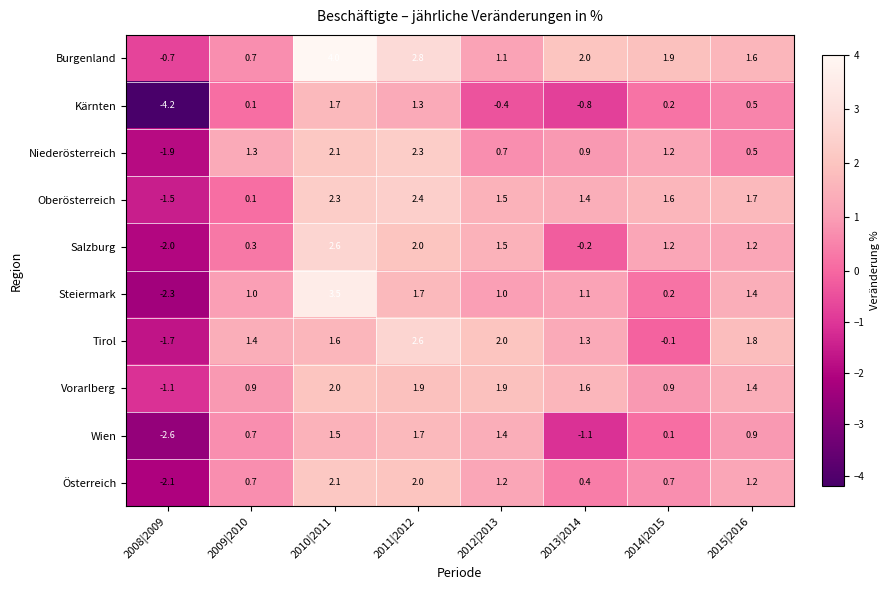

Which label corresponds to the largest value in the chart?

2010|2011